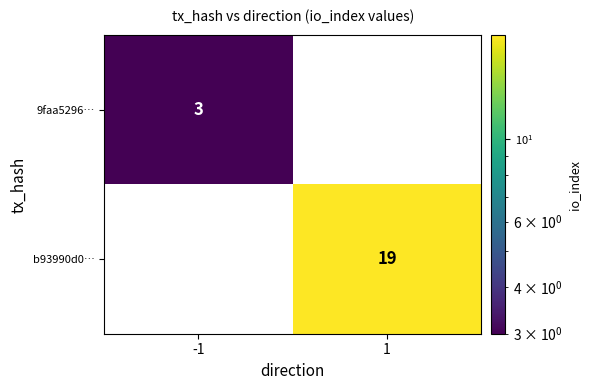

Which series has the largest range (max minus min)?

b93990d0…